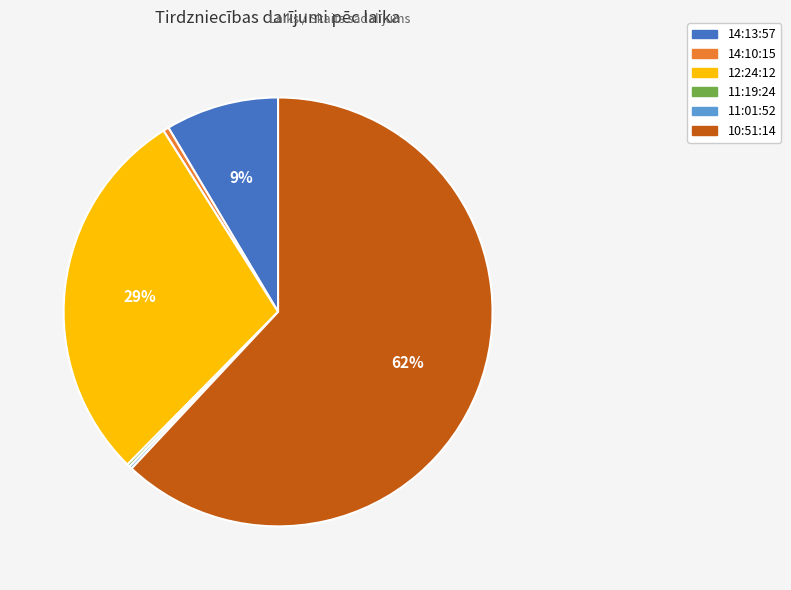

Which category has the biggest portion of the pie?

10:51:14